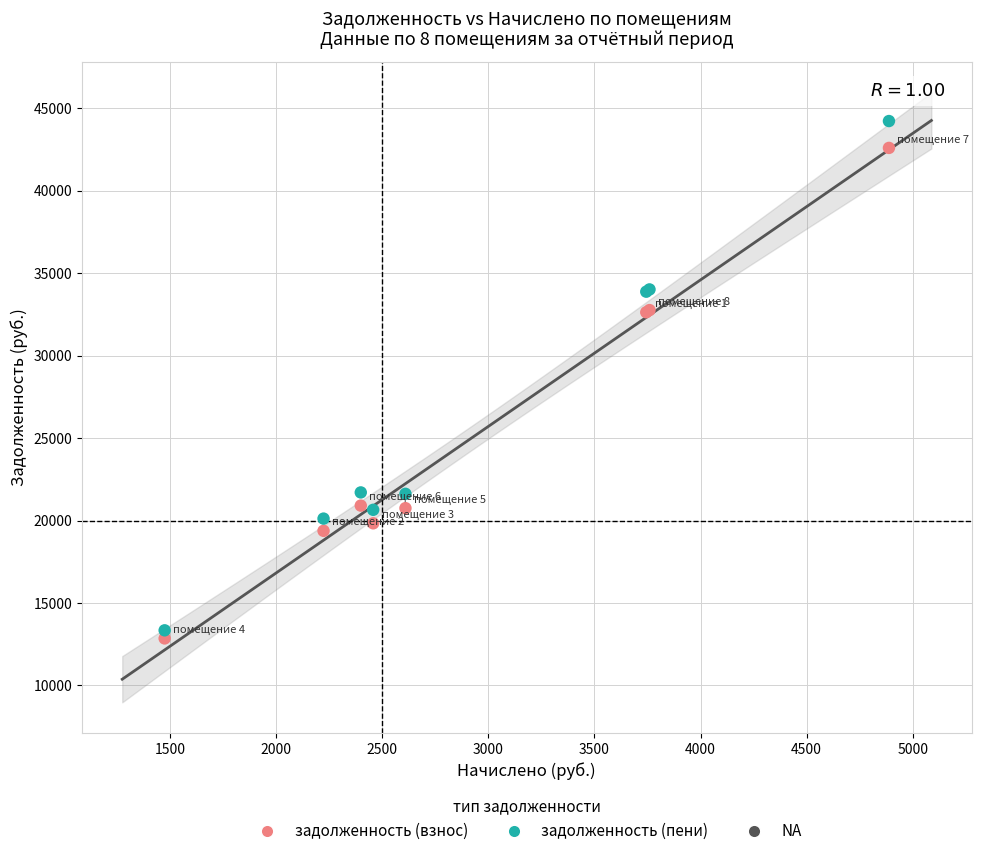

Which series has the largest Y range (max minus min)?

задолженность (пени)